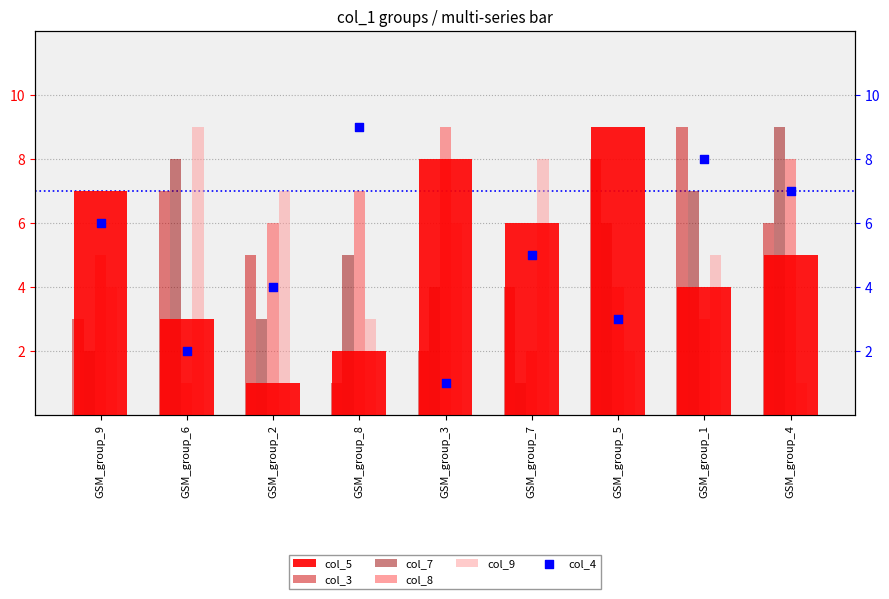

What is the total value across all series at GSM_group_9?

27